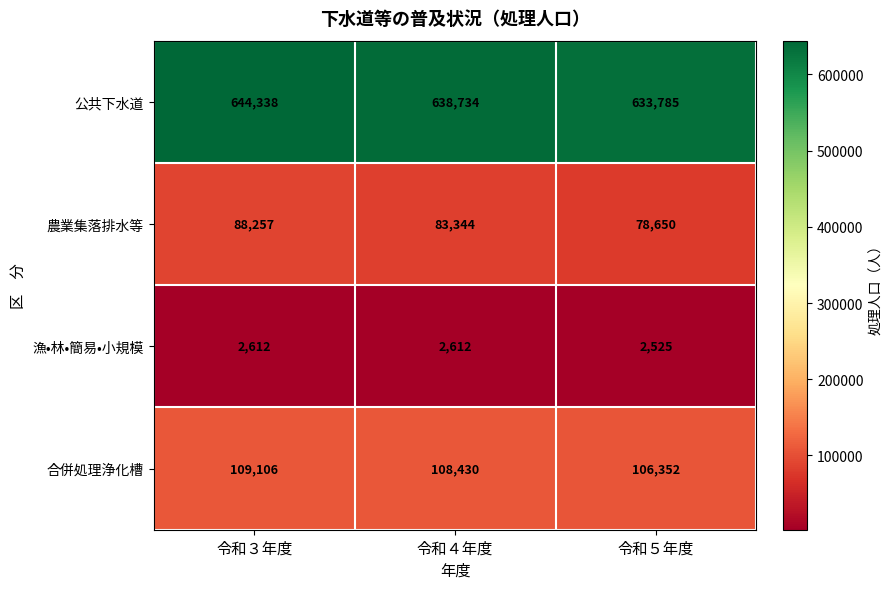

What is the sum of all 農業集落排水等 values?

250251